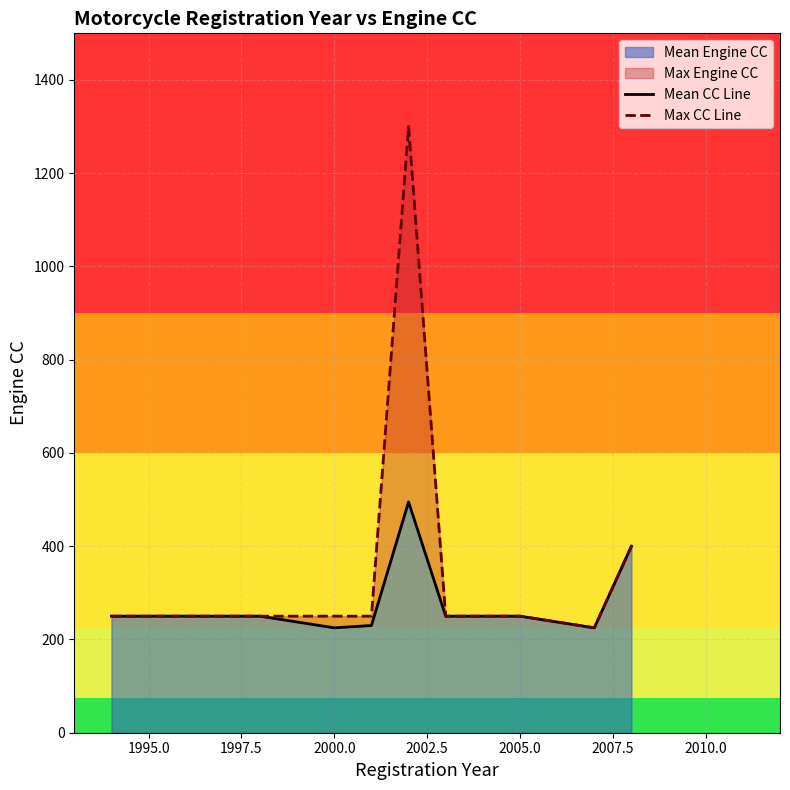

What is the minimum value for Mean Engine CC?

225